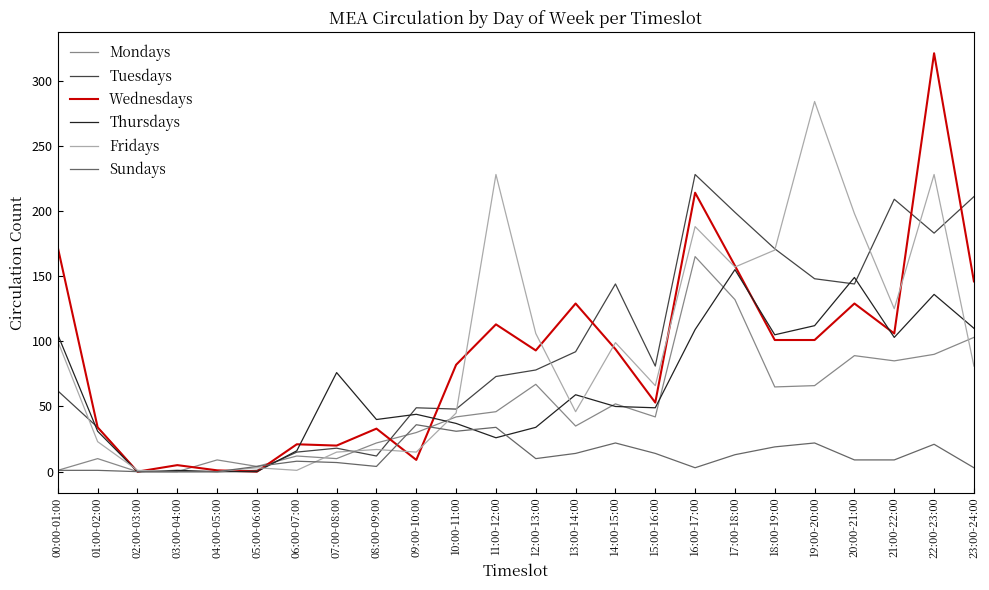

Which category has the highest value across all series?

22:00-23:00